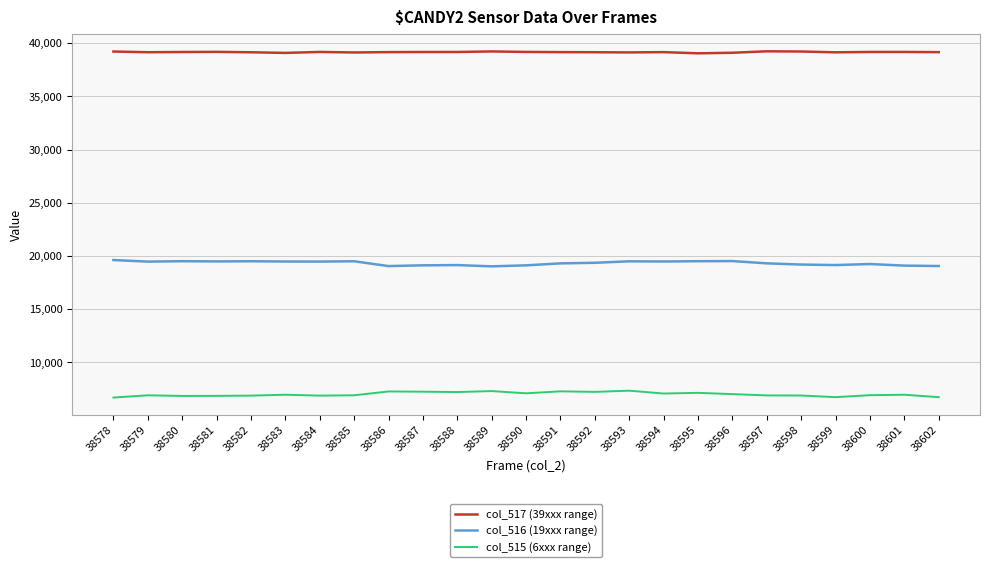

Which series has the largest total across all categories?

col_517 (39xxx range)